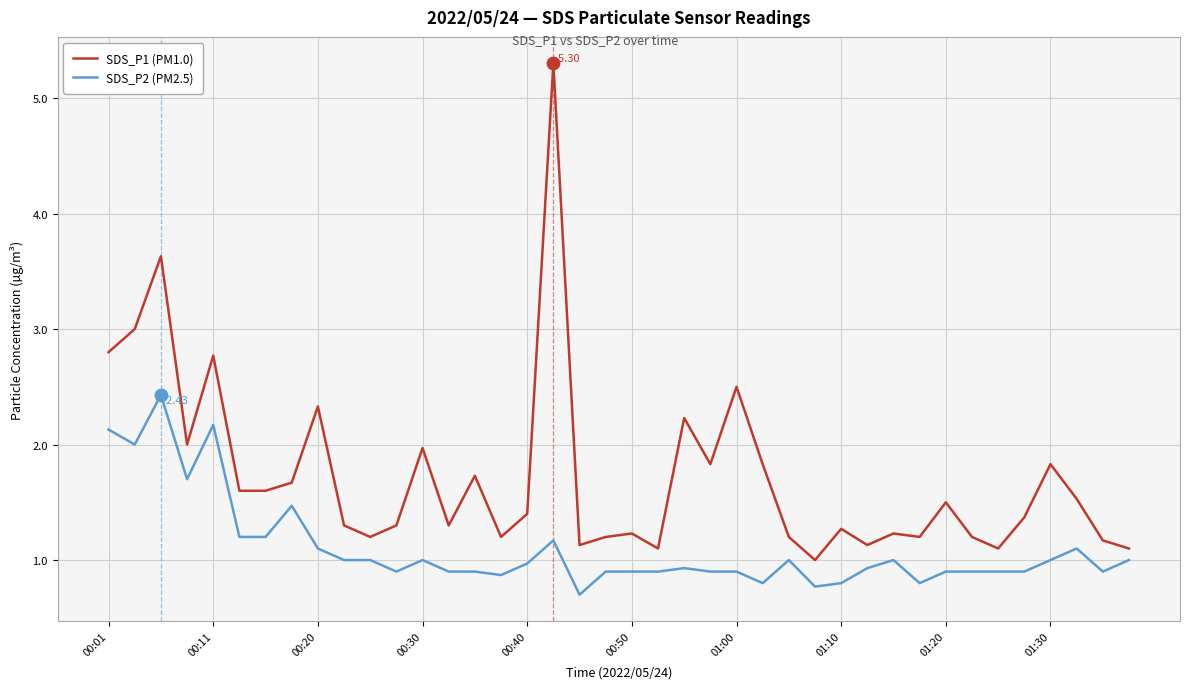

Which series has the largest total across all categories?

SDS_P1 (PM1.0)